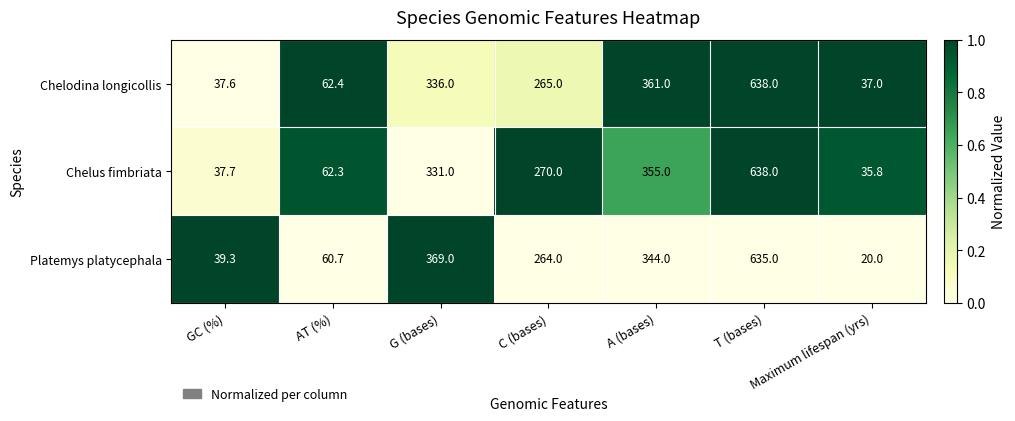

Where does the Chelodina longicollis series first go above 265?

G (bases)